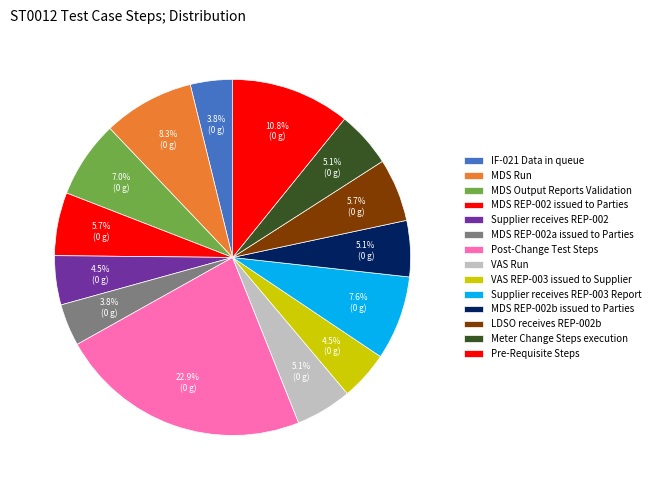

Between MDS REP-002b issued to Parties and Post-Change Test Steps, which is larger?

Post-Change Test Steps